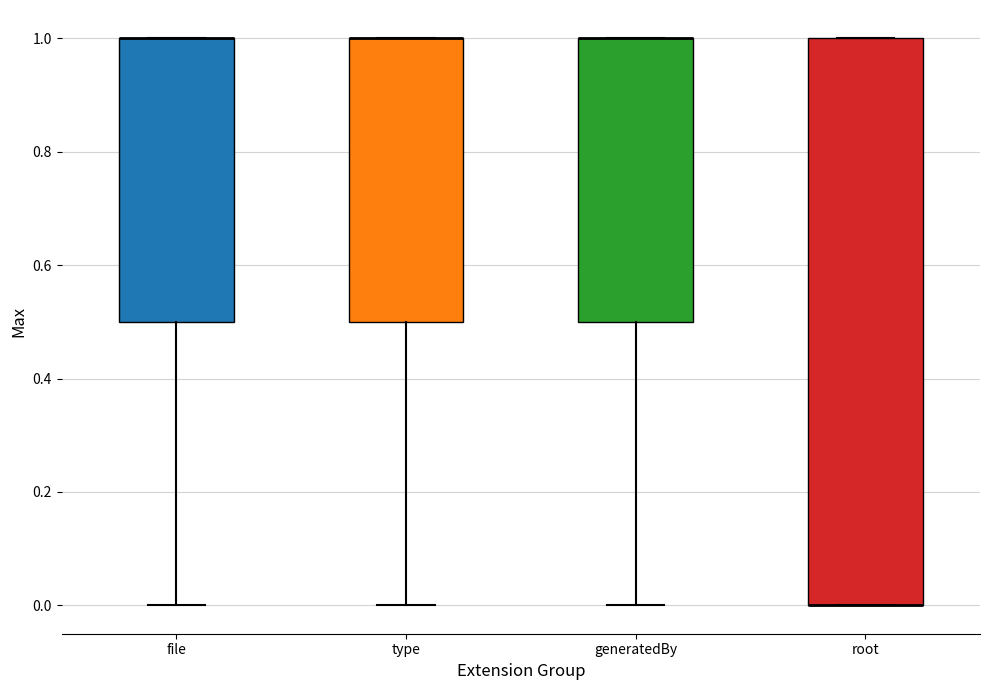

Reading left to right, transcribe this box plot: for each box, give where its median line is, the range the box spans, and where its two whiskers end, as read against the y-axis. The values are not printed on the chart, so give them approximately, as read against the axis.

file: median 1.0 (drawn on the box's upper edge), box 0.5 to 1.0, whiskers 0.0 to 1.0
type: median 1.0 (drawn on the box's upper edge), box 0.5 to 1.0, whiskers 0.0 to 1.0
generatedBy: median 1.0 (drawn on the box's upper edge), box 0.5 to 1.0, whiskers 0.0 to 1.0
root: median 0.0 (drawn on the box's lower edge), box 0.0 to 1.0, whiskers 0.0 to 1.0